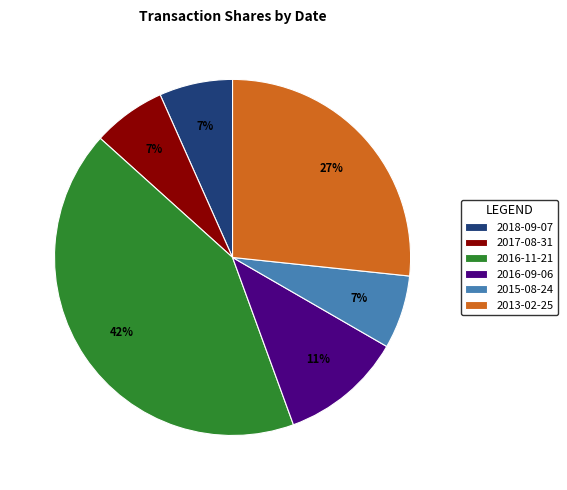

True or false: 2013-02-25 accounts for 27% of the total.

True